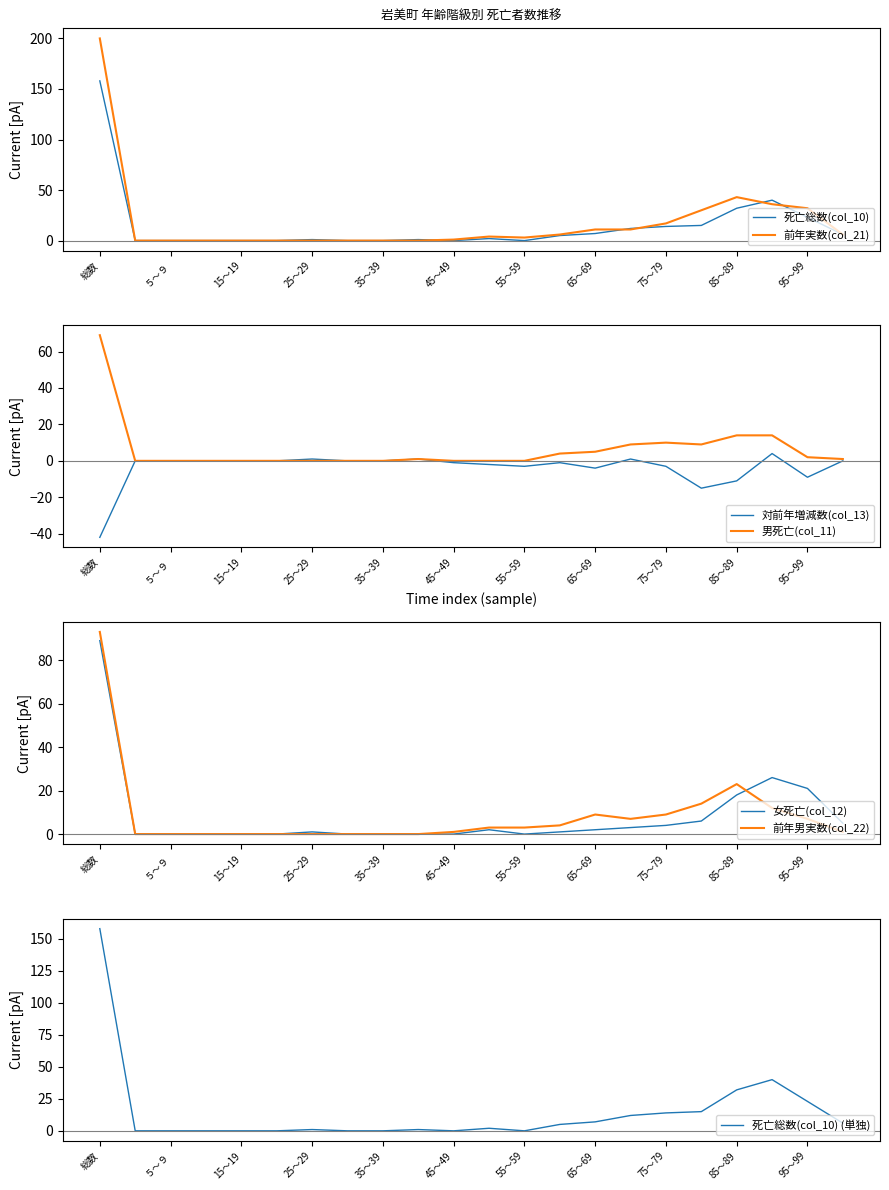

Reading right to left, extract all data points from this chart.

死亡総数(col_10): 100歳以上=6	95～99=23	90～94=40	85～89=32	80～84=15	75～79=14	70～74=12	65～69=7	60～64=5	55～59=0	50～54=2	45～49=0	40～44=1	35～39=0	30～34=0	25～29=1	20～24=0	15～19=0	10～14=0	５～９=0	０～４歳=0	総数=158
前年実数(col_21): 100歳以上=6	95～99=32	90～94=36	85～89=43	80～84=30	75～79=17	70～74=11	65～69=11	60～64=6	55～59=3	50～54=4	45～49=1	40～44=0	35～39=0	30～34=0	25～29=0	20～24=0	15～19=0	10～14=0	５～９=0	０～４歳=0	総数=200
対前年増減数(col_13): 100歳以上=0	95～99=-9	90～94=4	85～89=-11	80～84=-15	75～79=-3	70～74=1	65～69=-4	60～64=-1	55～59=-3	50～54=-2	45～49=-1	40～44=1	35～39=0	30～34=0	25～29=1	20～24=0	15～19=0	10～14=0	５～９=0	０～４歳=0	総数=-42
男死亡(col_11): 100歳以上=1	95～99=2	90～94=14	85～89=14	80～84=9	75～79=10	70～74=9	65～69=5	60～64=4	55～59=0	50～54=0	45～49=0	40～44=1	35～39=0	30～34=0	25～29=0	20～24=0	15～19=0	10～14=0	５～９=0	０～４歳=0	総数=69
女死亡(col_12): 100歳以上=5	95～99=21	90～94=26	85～89=18	80～84=6	75～79=4	70～74=3	65～69=2	60～64=1	55～59=0	50～54=2	45～49=0	40～44=0	35～39=0	30～34=0	25～29=1	20～24=0	15～19=0	10～14=0	５～９=0	０～４歳=0	総数=89
前年男実数(col_22): 100歳以上=1	95～99=7	90～94=12	85～89=23	80～84=14	75～79=9	70～74=7	65～69=9	60～64=4	55～59=3	50～54=3	45～49=1	40～44=0	35～39=0	30～34=0	25～29=0	20～24=0	15～19=0	10～14=0	５～９=0	０～４歳=0	総数=93